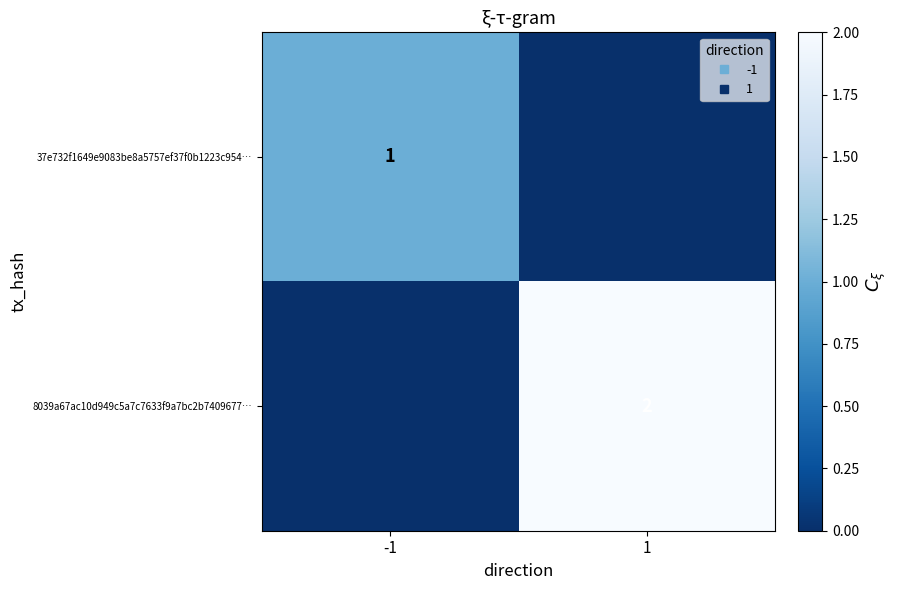

The 37e732f1649e9083be8a5757ef37f0b1223c954… series shows 0 at -1. True or false?

False